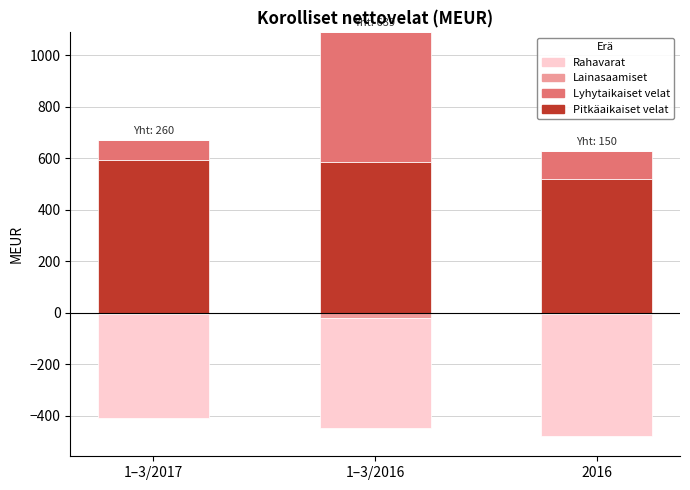

Which series has the widest spread of values?

Lyhytaikaiset velat